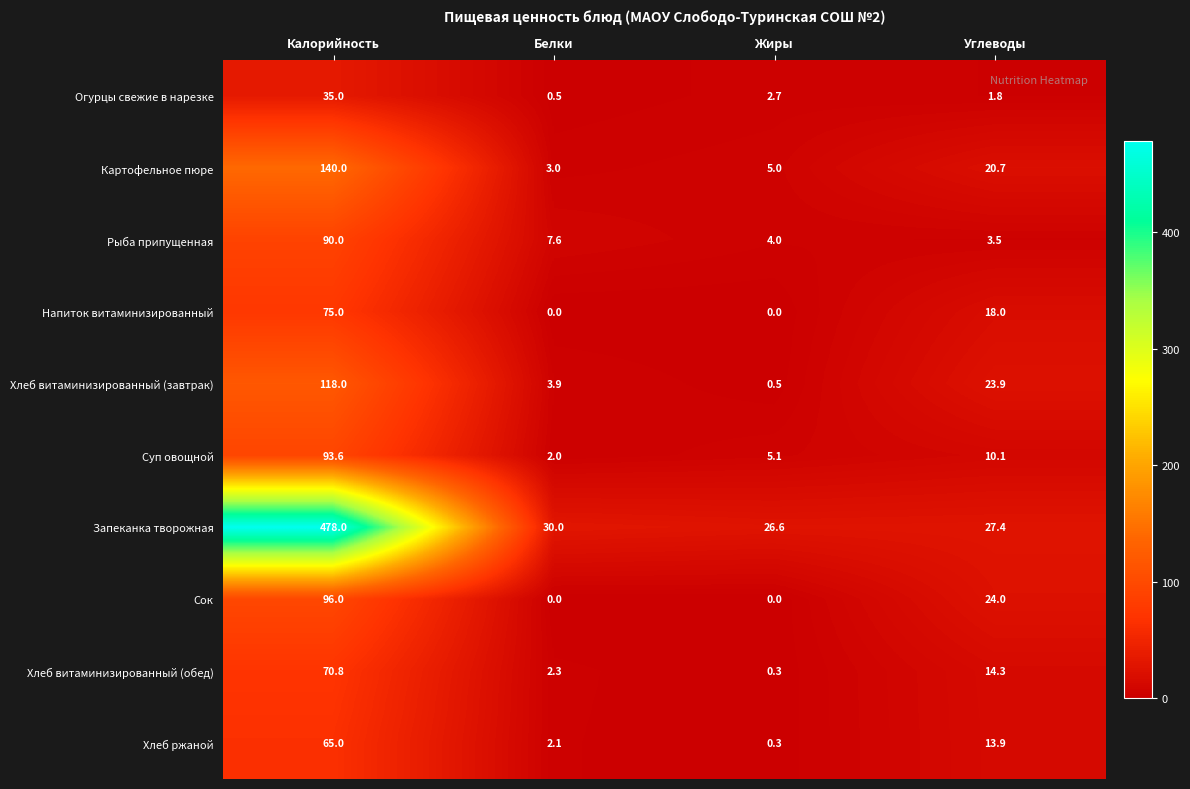

Rank the series at Углеводы from highest to lowest value.

Запеканка творожная, Сок, Хлеб витаминизированный (завтрак), Картофельное пюре, Напиток витаминизированный, Хлеб витаминизированный (обед), Хлеб ржаной, Суп овощной, Рыба припущенная, Огурцы свежие в нарезке